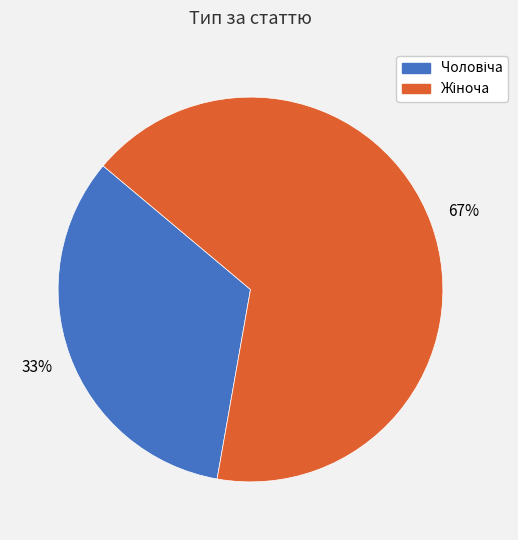

To the nearest percent, what is the average slice percentage?

50%